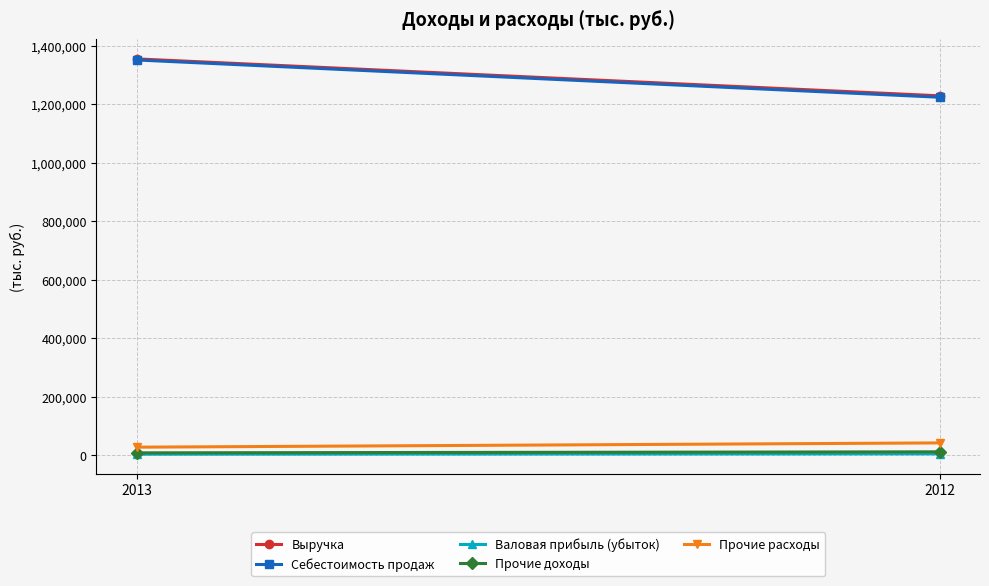

What is the difference between the highest and lowest values at 2013?

1351762